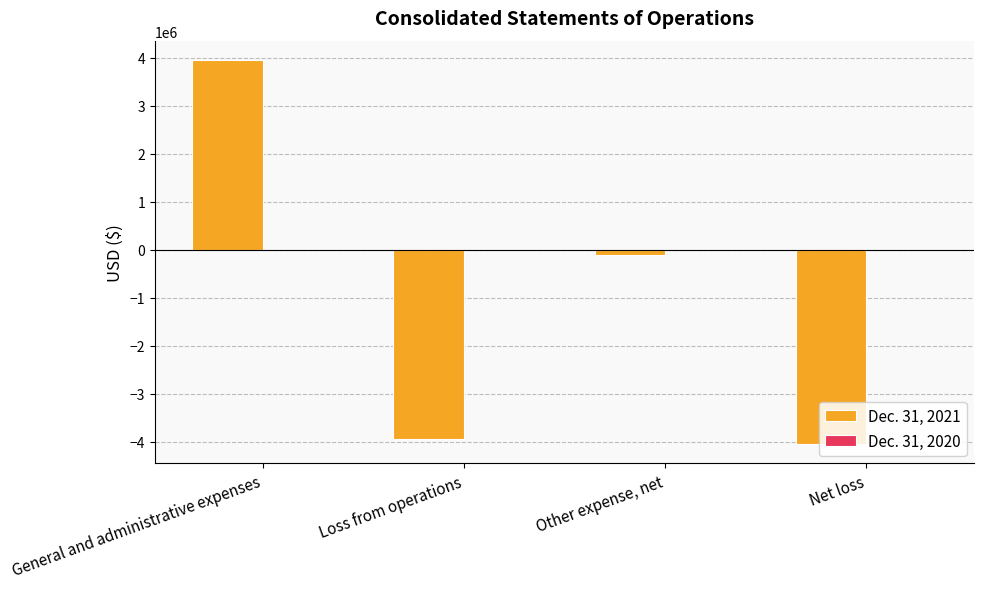

The value of Dec. 31, 2021 at Loss from operations is -3952940. True or false?

True